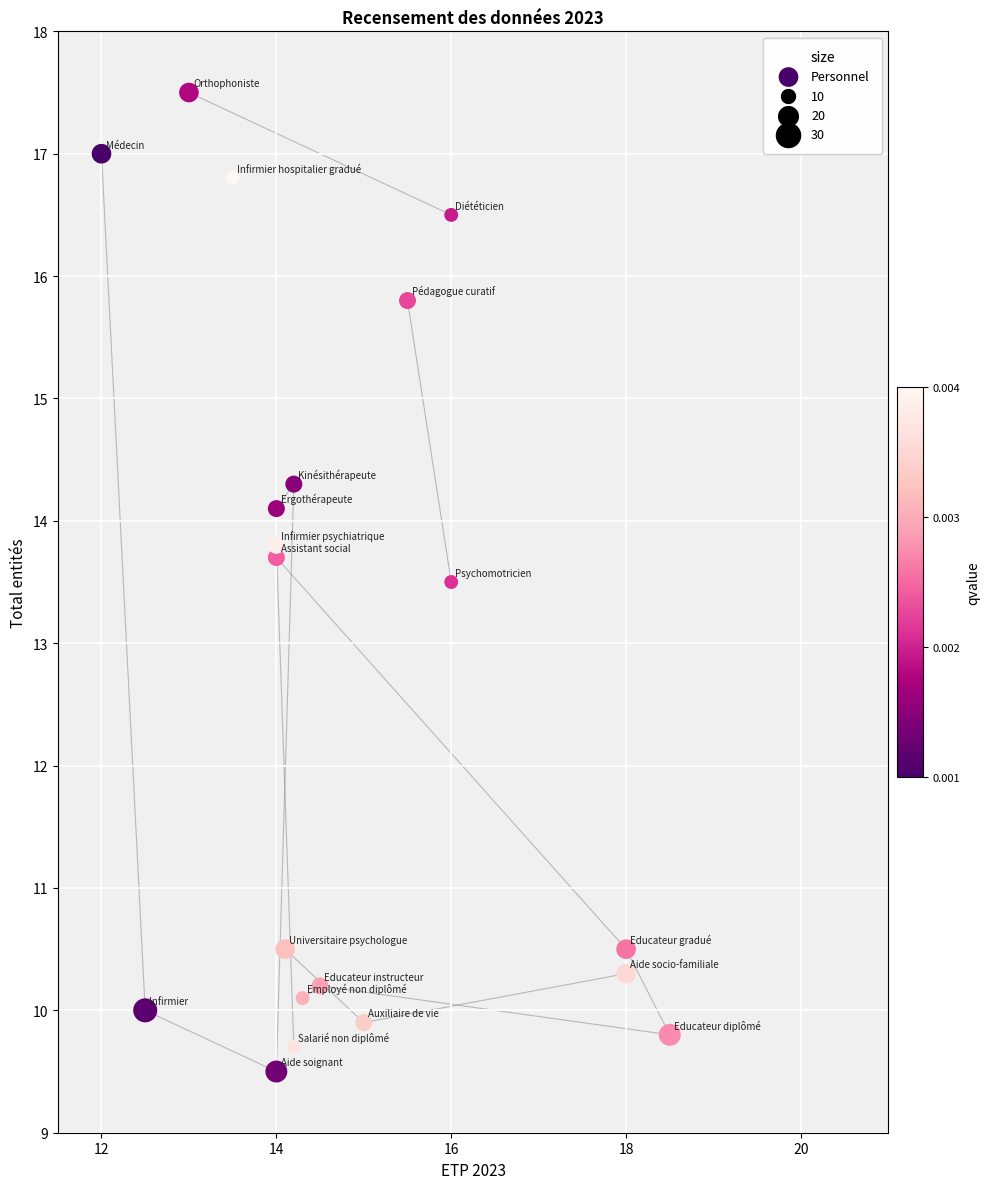

What Y value in the scatter plot is closest to 13?

13.5